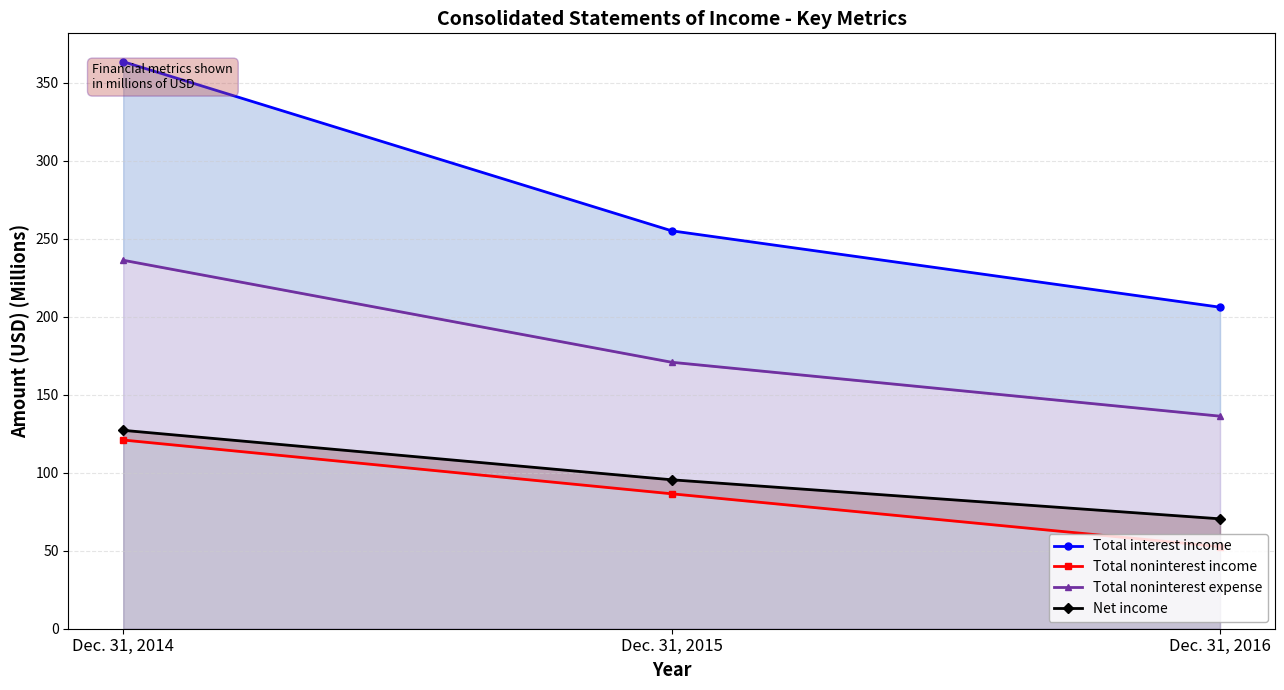

What is the maximum value for Total noninterest expense?

236.3